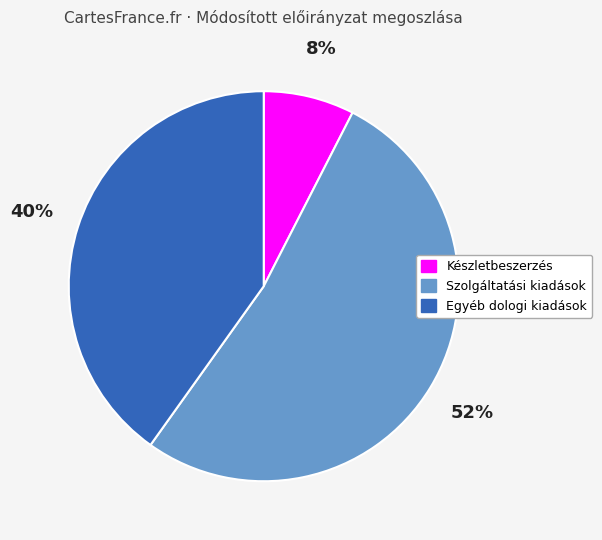

Between Készletbeszerzés and Egyéb dologi kiadások, which is larger?

Egyéb dologi kiadások